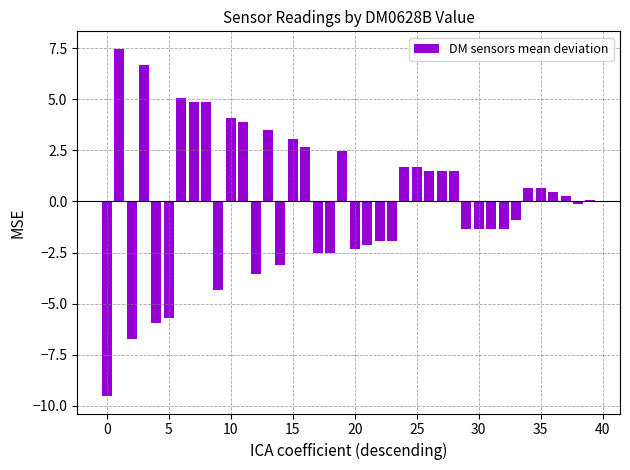

What is the value of the 33rd bar from the left?

-1.3